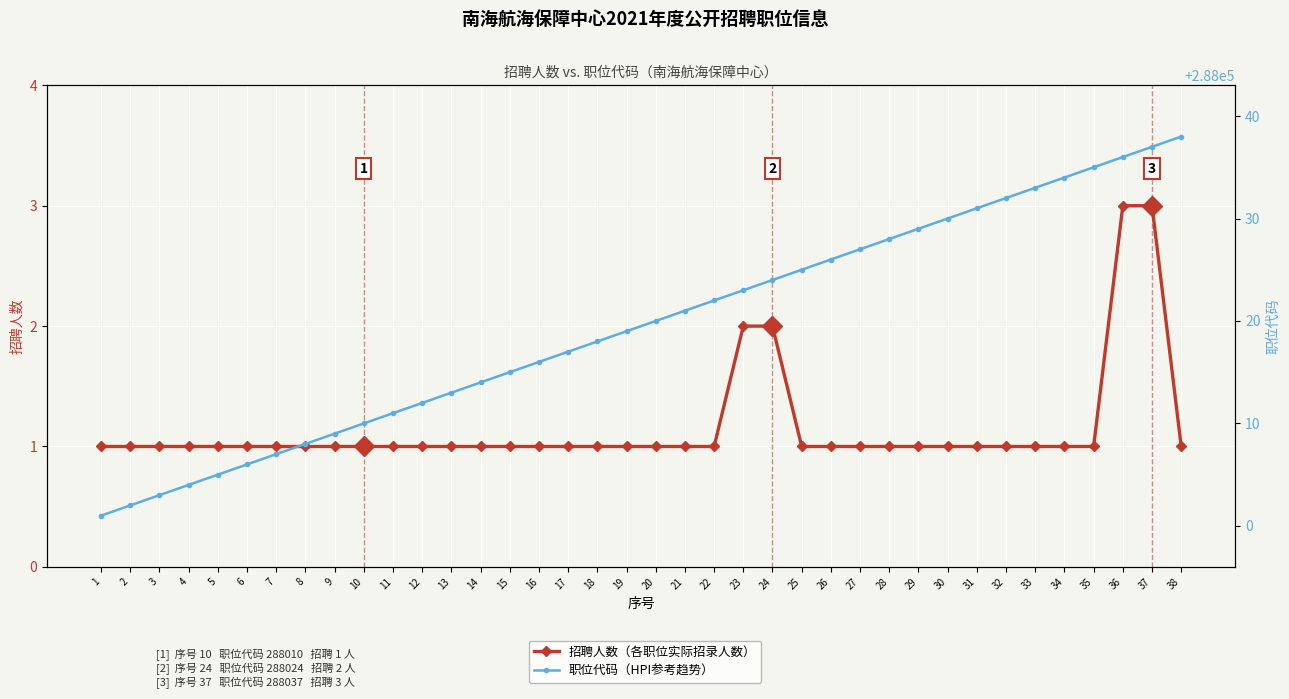

The value of 招聘人数（实际值） at 2 is 1. True or false?

True